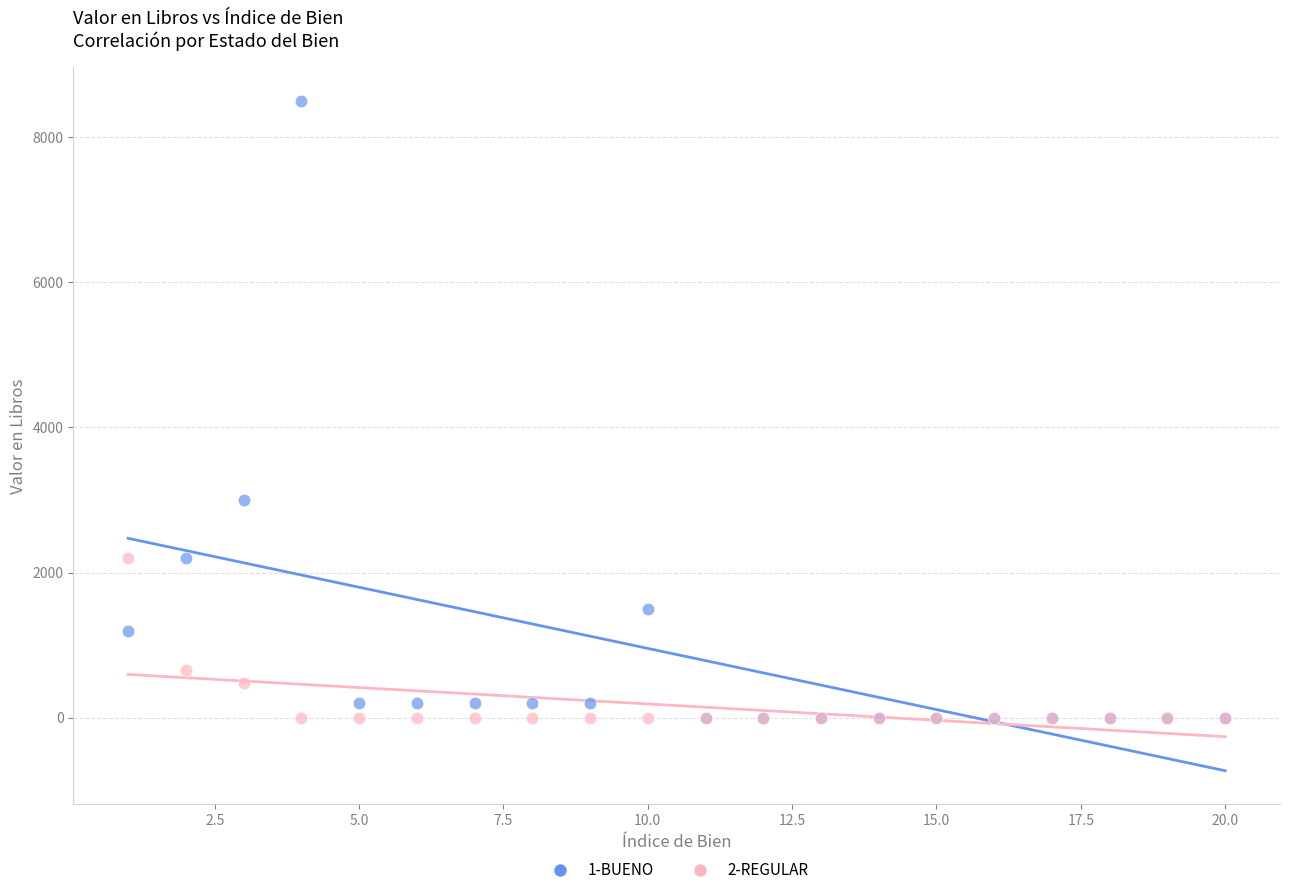

Which series contains the highest Y value?

1-BUENO